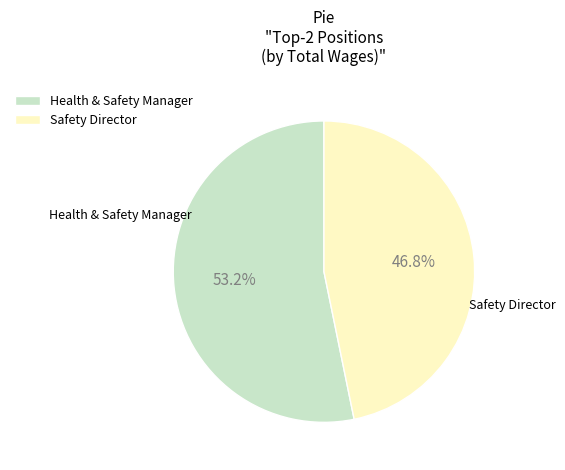

True or false: Health & Safety Manager accounts for 53% of the total.

True